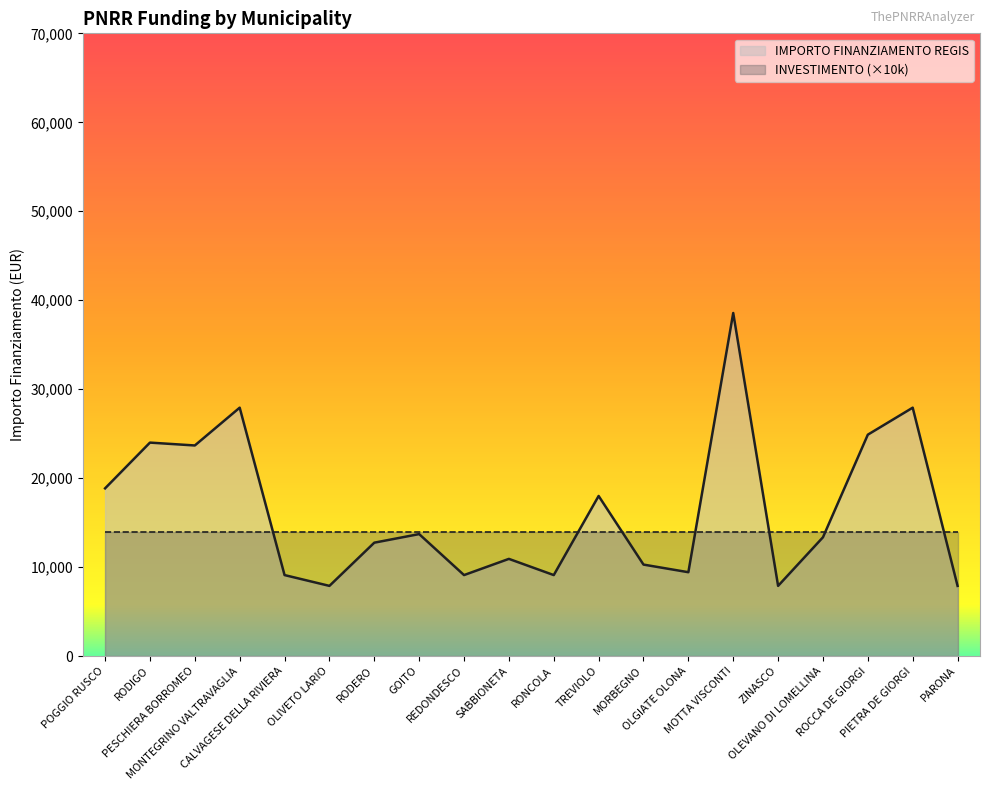

How many lines are shown in the chart?

2